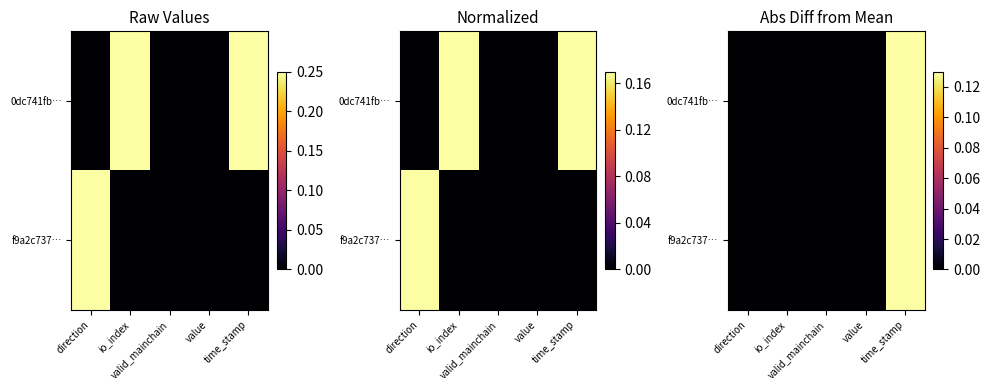

What is the difference between the 0dc741fb… values at valid_mainchain and time_stamp?

0.1